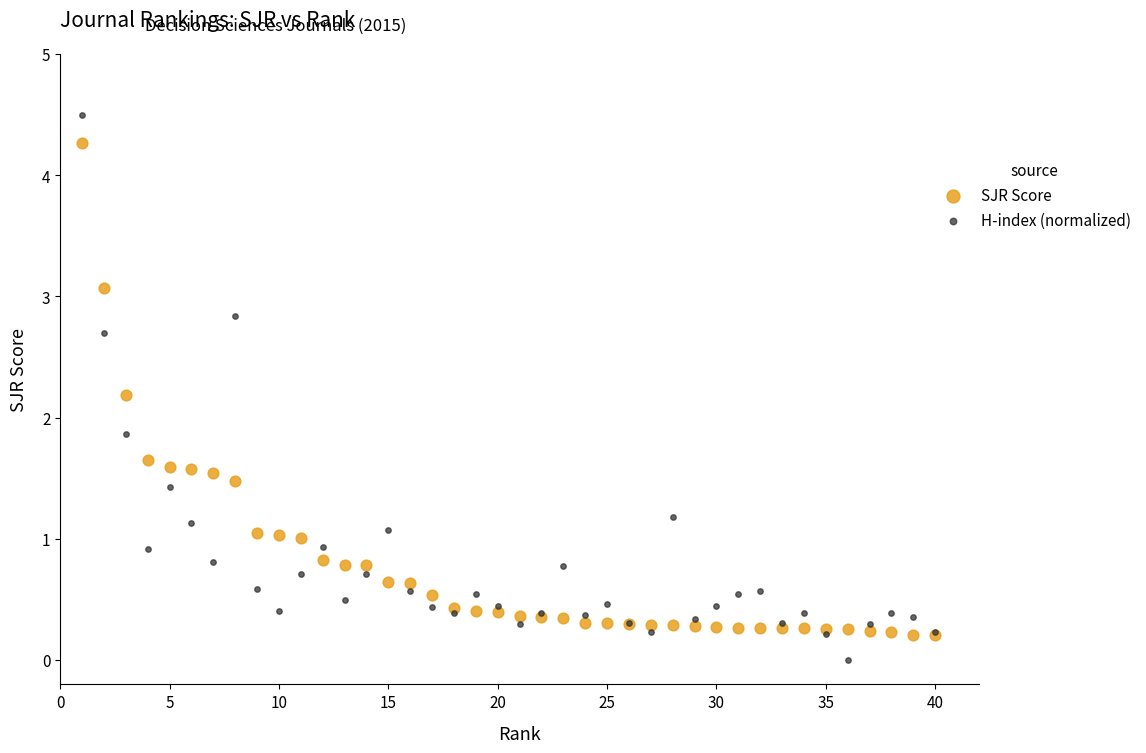

Which series reaches the minimum Y coordinate?

H-index (normalized)